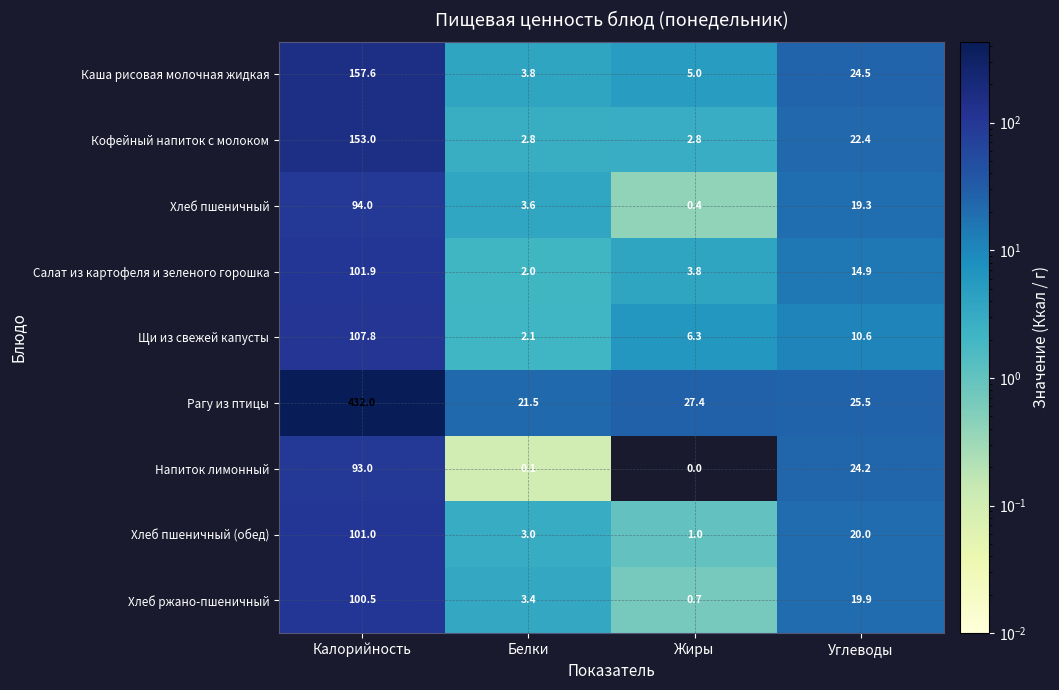

What is the sum of the Хлеб пшеничный values at Калорийность and Углеводы?

113.3